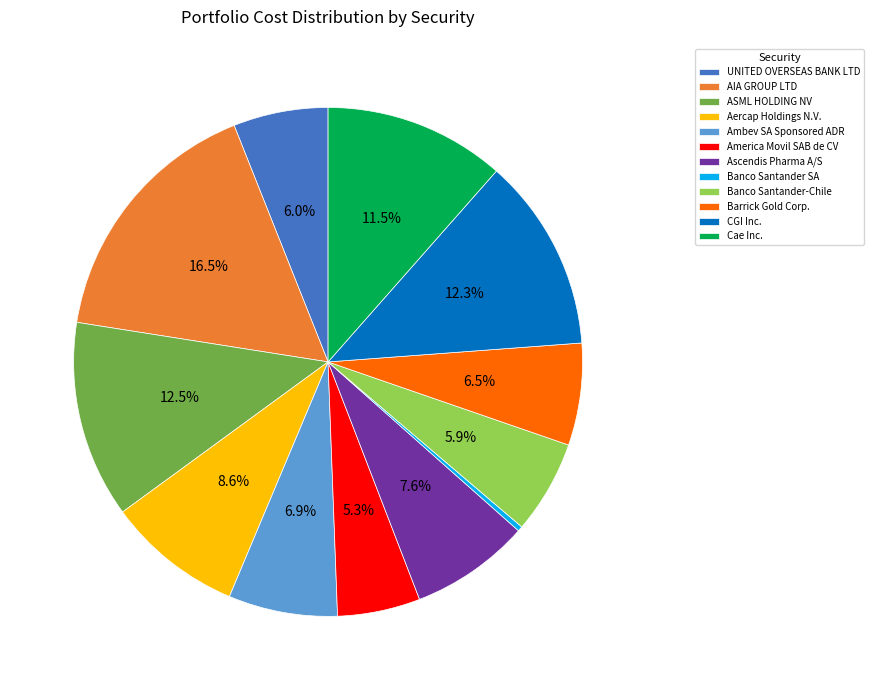

What is the ratio of the value at Aercap Holdings N.V. to the value at Banco Santander-Chile?

1.5